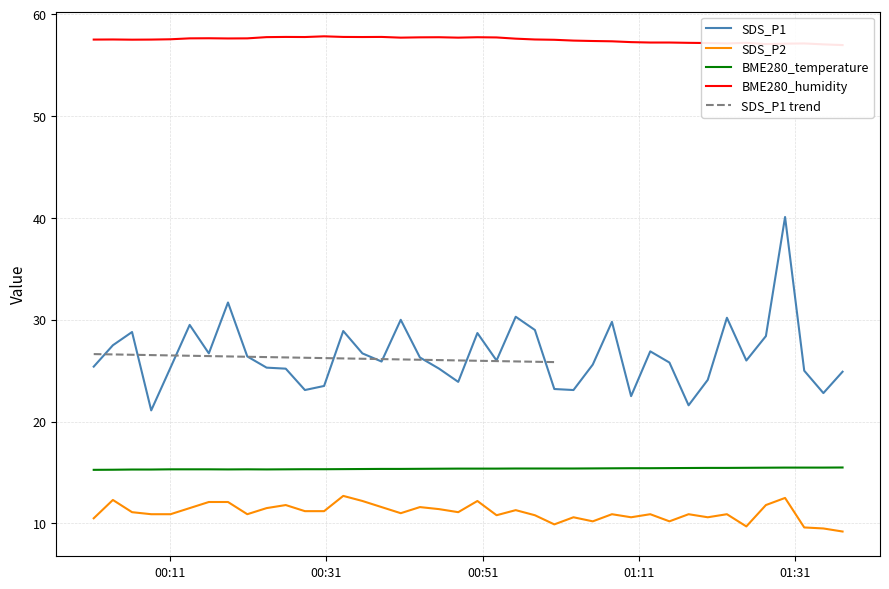

True or false: SDS_P1 and SDS_P2 intersect in this chart.

False